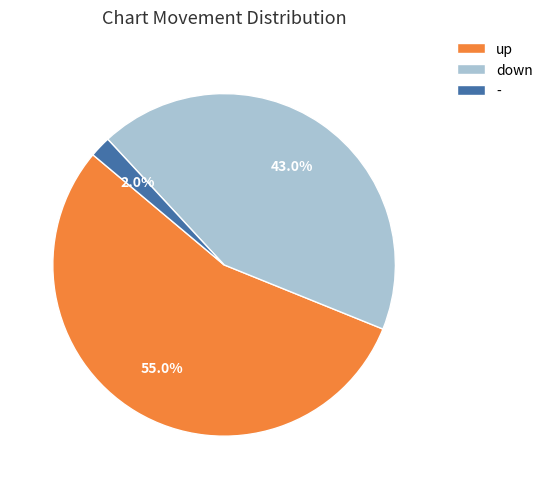

Count the number of slices in the pie.

3